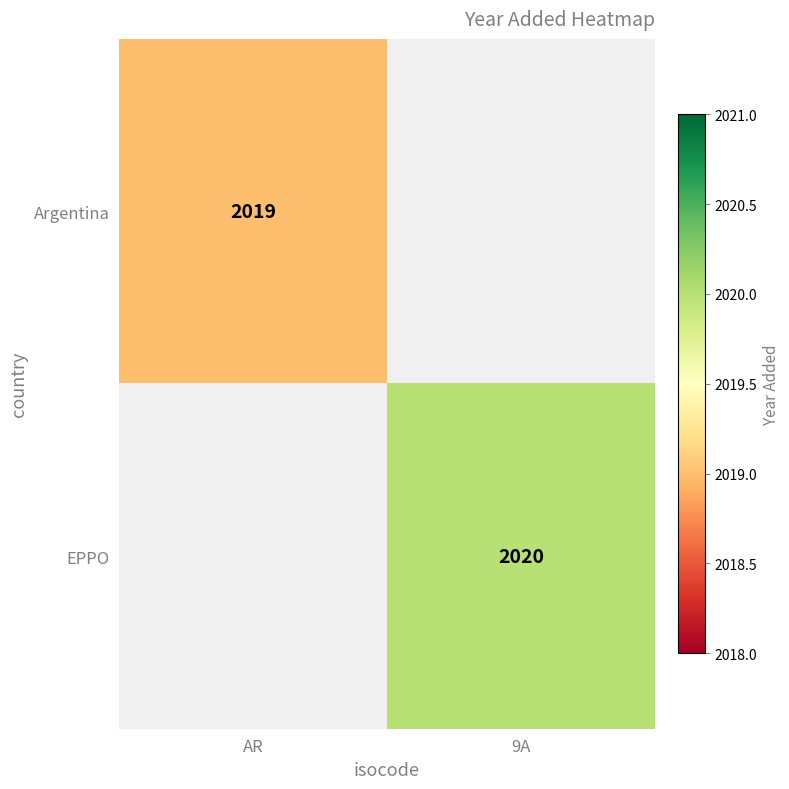

Which has a higher value, AR or 9A?

9A